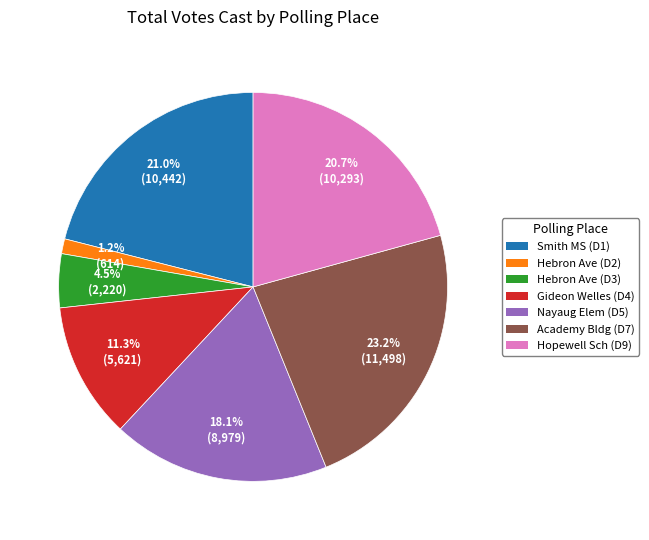

Count the number of slices in the pie.

7